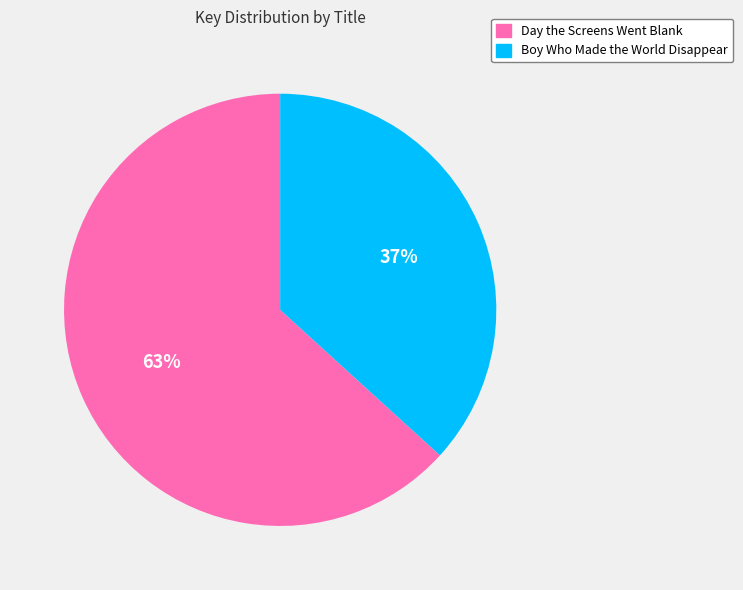

What percentage is the Boy Who Made the World Disappear slice, to the nearest percent?

37%